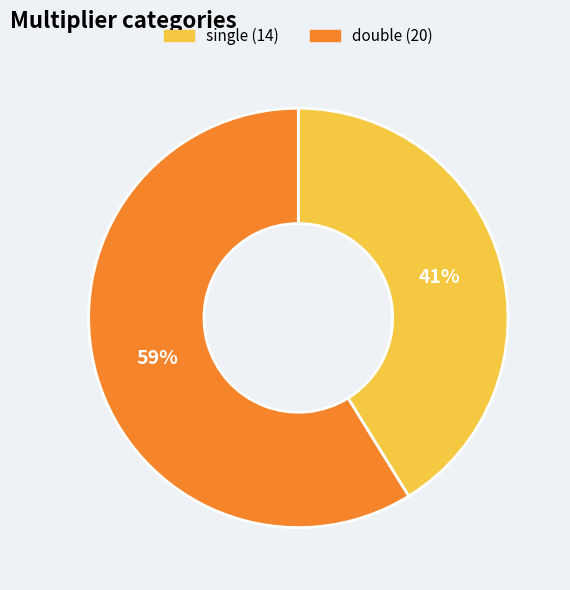

Which slice is the smallest?

single